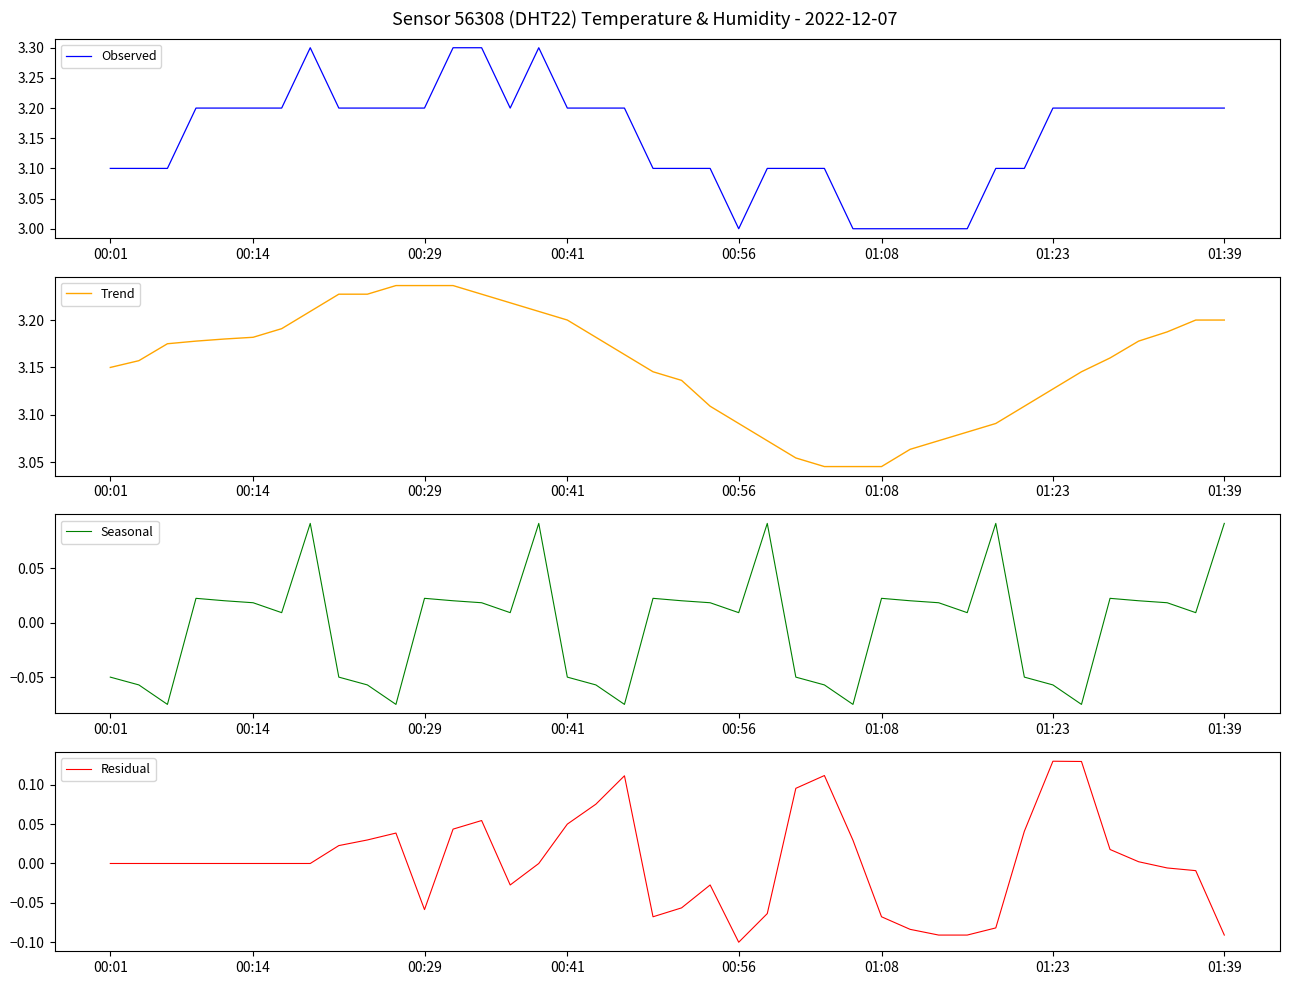

Which series ends up on top after the final intersection of Seasonal and Residual?

Seasonal